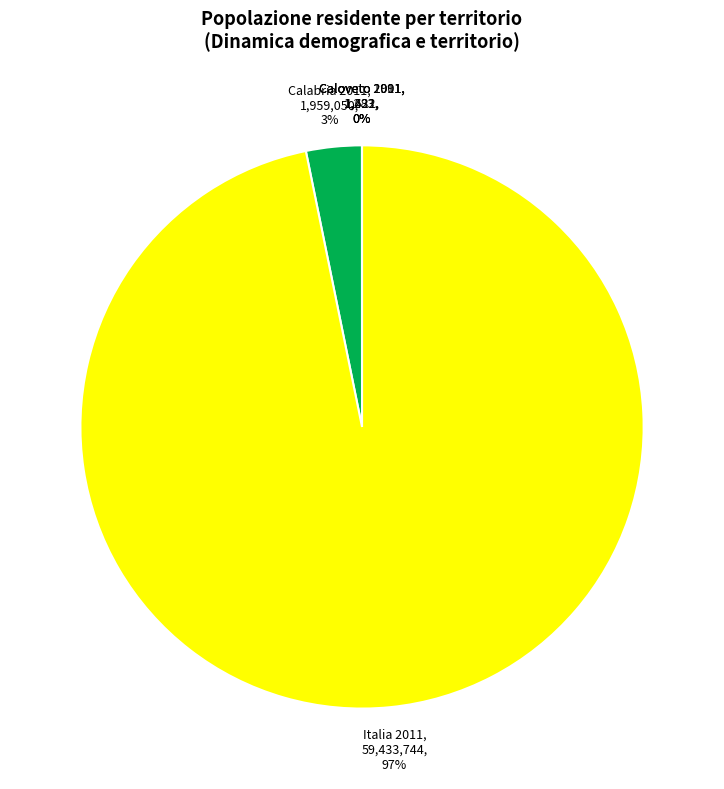

Is there a majority slice in this chart?

Yes